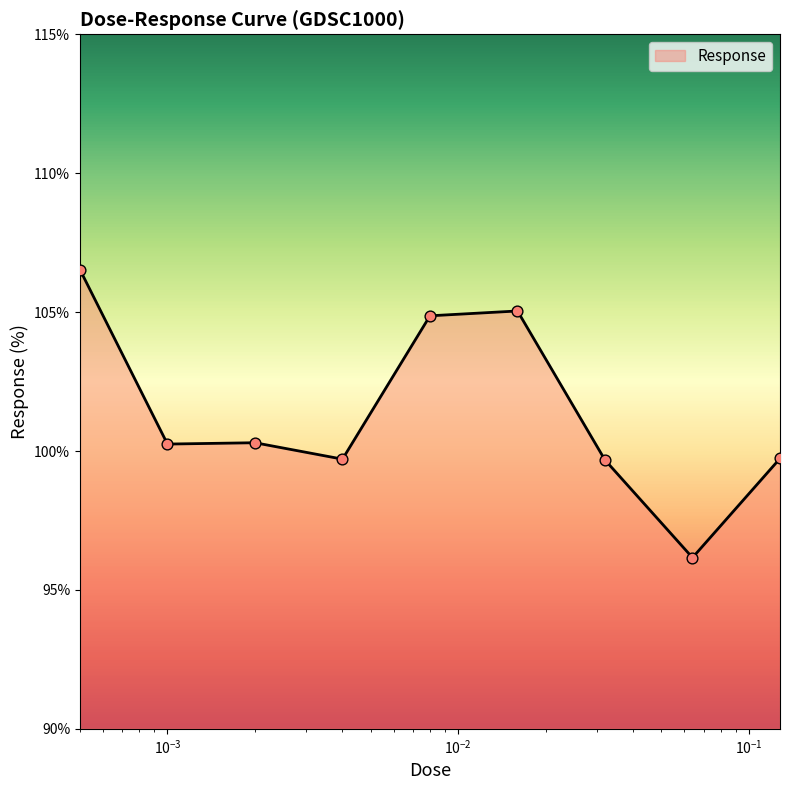

What is the difference between the maximum and minimum values?

10.4